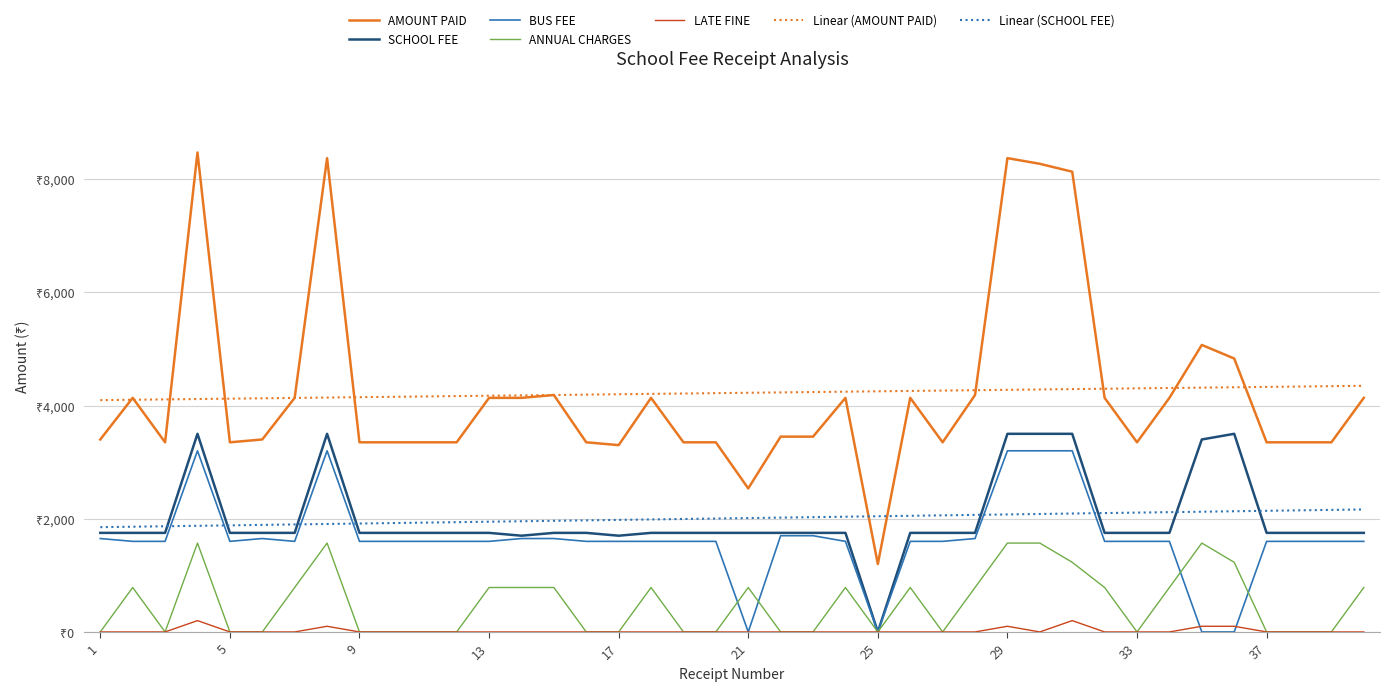

What are all the series names shown in the legend?

AMOUNT PAID, SCHOOL FEE, BUS FEE, ANNUAL CHARGES, LATE FINE, Linear (AMOUNT PAID), Linear (SCHOOL FEE)